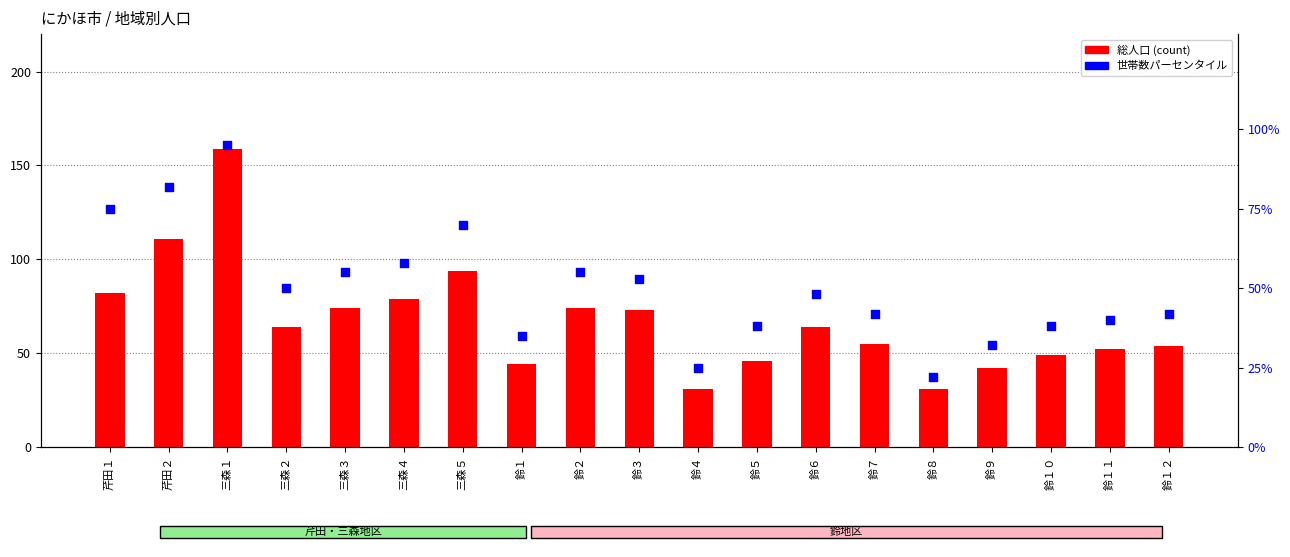

At which category is the sum across all series the highest?

三森１